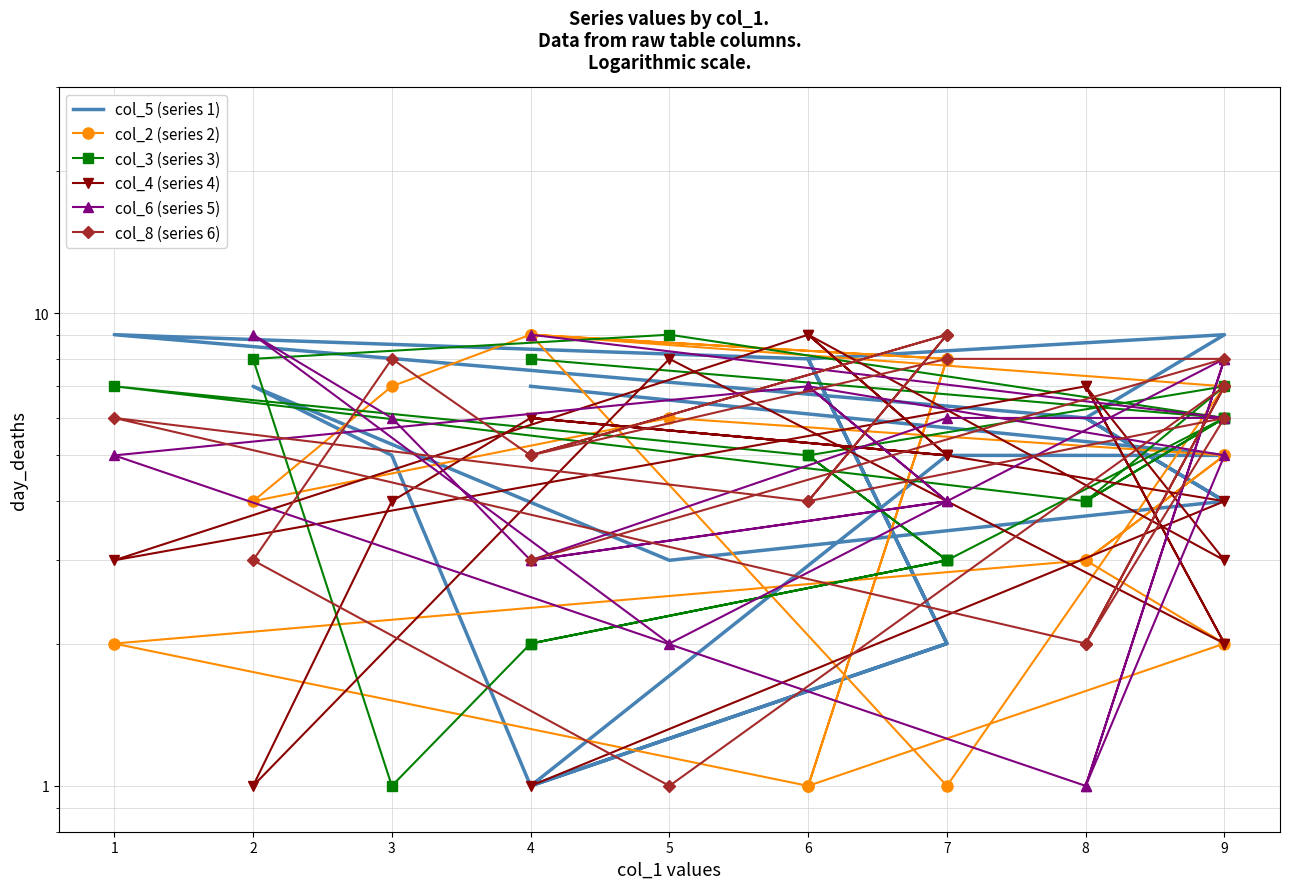

How many intersections are there between col_3 (series 3) and col_2 (series 2)?

5